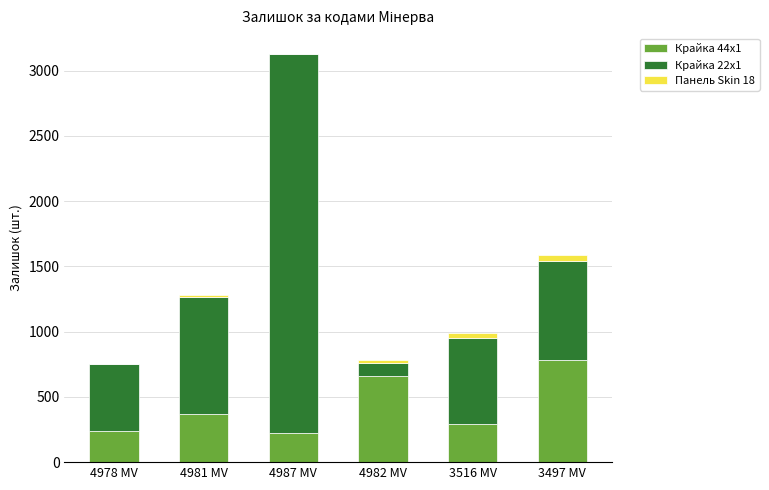

How many categories are shown in the chart?

6